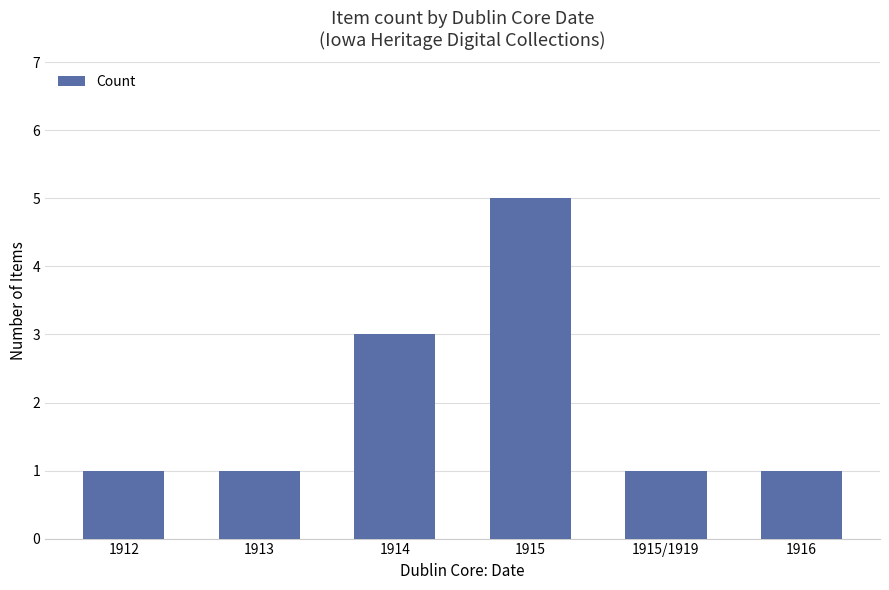

What is the label of the 4th bar from the left?

1915